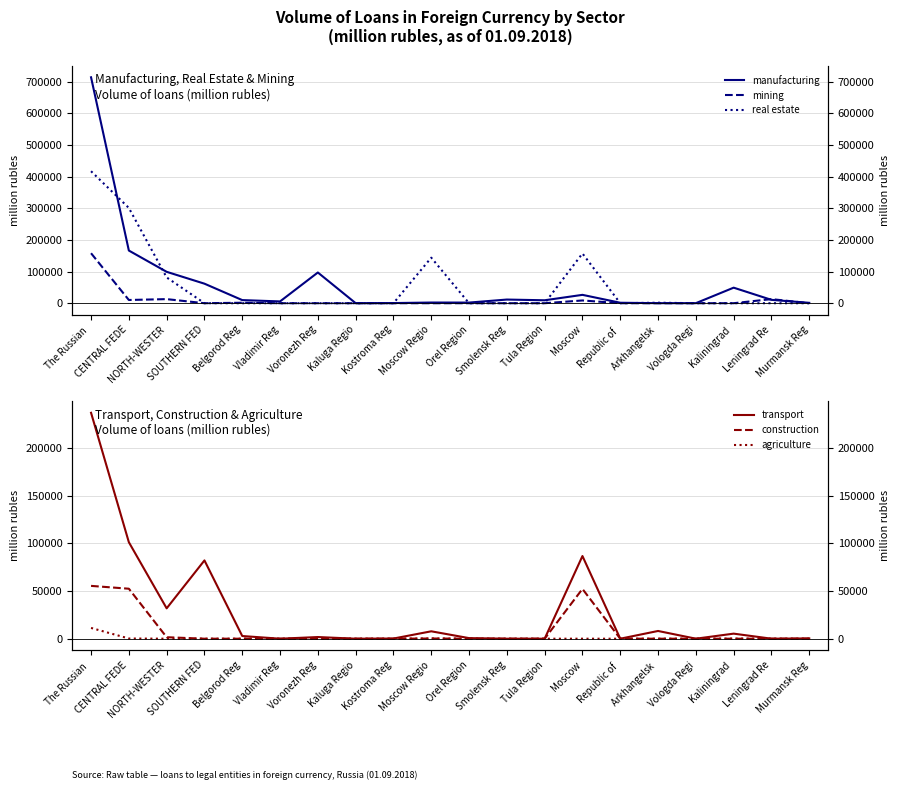

Reading left to right, what are all the values shown in this chart?

manufacturing: 713549	166333	99156	61708	9845	5654	97024	123	442	2132	2004	11557	9290	26417	1463	125	147	49098	10613	1205
mining: 157887	10180	12938	0	1498	0	0	0	0	0	0	0	0	8682	0	0	0	0	12938	0
real estate: 416877	300932	81422	33	0	0	0	0	0	143873	0	0	0	157059	0	1599	0	0	0	0
transport: 237274	101351	31894	82223	2818	0	1744	0	171	7773	620	0	0	86824	0	8119	18	5318	21	304
construction: 55475	52497	1560	0	0	0	0	0	0	217	0	0	0	52280	0	0	0	0	0	0
agriculture: 11321	204	0	0	0	0	0	0	0	204	0	0	0	0	0	0	18	96	0	0